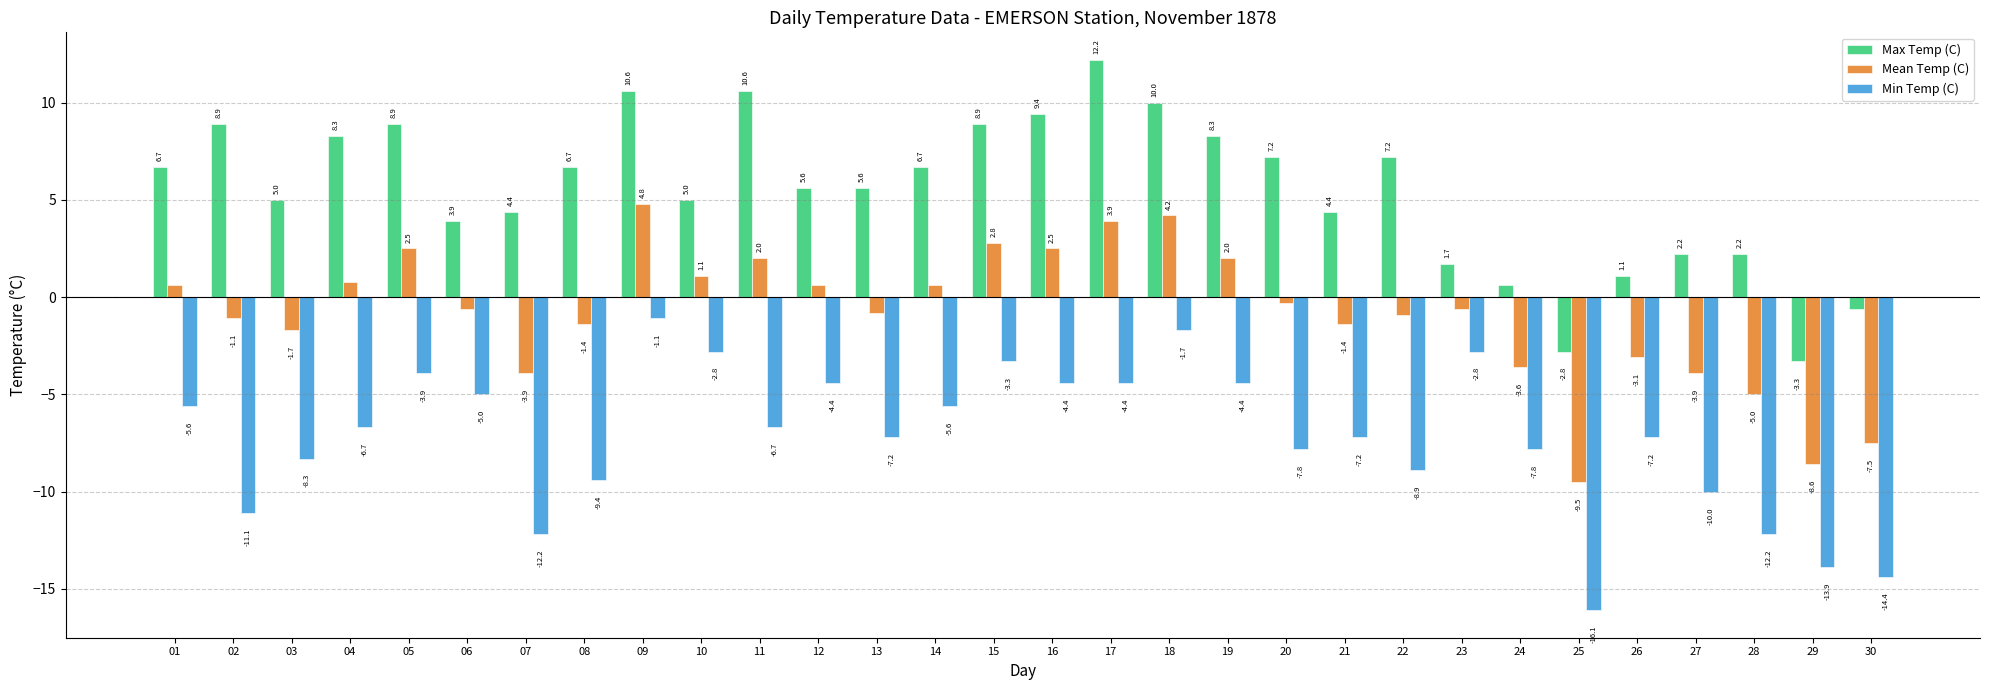

At which category does the chart reach its peak across all series?

17